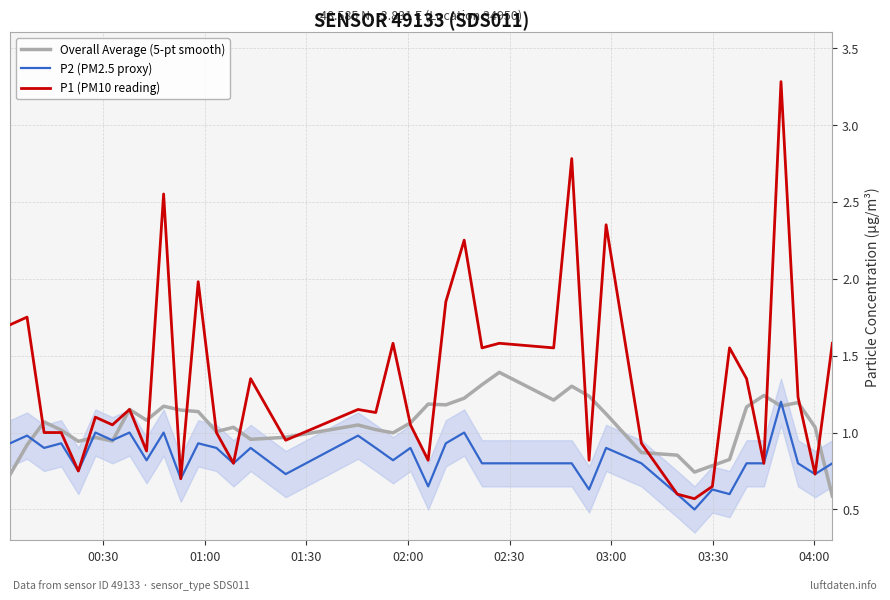

Reading left to right, what are all the values shown in this chart?

Overall Average (5-pt smooth): 0.7	0.9	1.1	1.0	0.9	1.0	0.9	1.2	1.1	1.2	1.1	1.1	1.0	1.0	1.0	1.0	1.0	1.0	1.0	1.1	1.2	1.2	1.2	1.3	1.4	1.2	1.3	1.2	1.1	0.9	0.9	0.7	0.8	0.8	1.2	1.2	1.2	1.2	1.0	0.6
P2 (PM2.5 proxy): 0.9	1.0	0.9	0.9	0.8	1.0	0.9	1.0	0.8	1.0	0.7	0.9	0.9	0.8	0.9	0.7	1.0	0.9	0.8	0.9	0.7	0.9	1.0	0.8	0.8	0.8	0.8	0.6	0.9	0.8	0.6	0.5	0.6	0.6	0.8	0.8	1.2	0.8	0.7	0.8
P1 (PM10 reading): 1.7	1.8	1.0	1.0	0.8	1.1	1.1	1.1	0.9	2.5	0.7	2.0	1.0	0.8	1.4	0.9	1.1	1.1	1.6	1.1	0.8	1.9	2.2	1.6	1.6	1.6	2.8	0.8	2.4	0.9	0.6	0.6	0.7	1.6	1.4	0.8	3.3	1.2	0.7	1.6